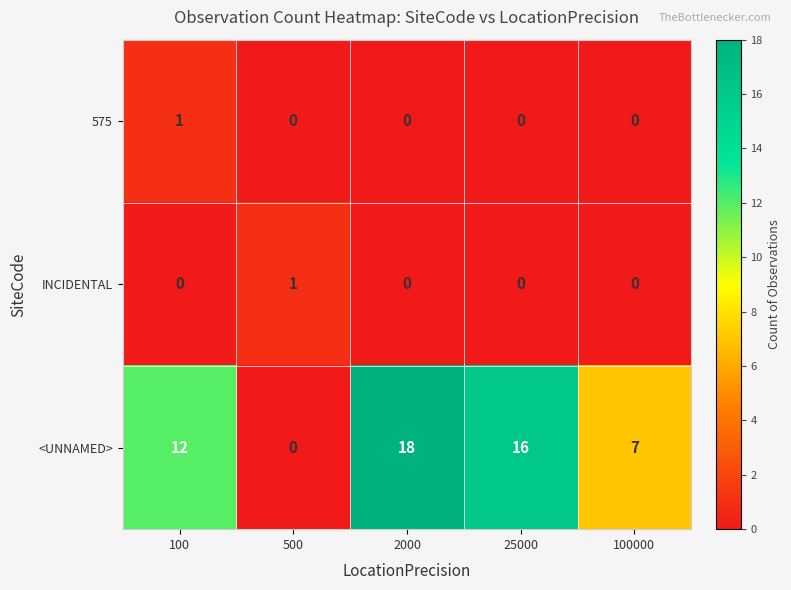

What is the difference between the second highest and minimum values in the <UNNAMED> series?

16